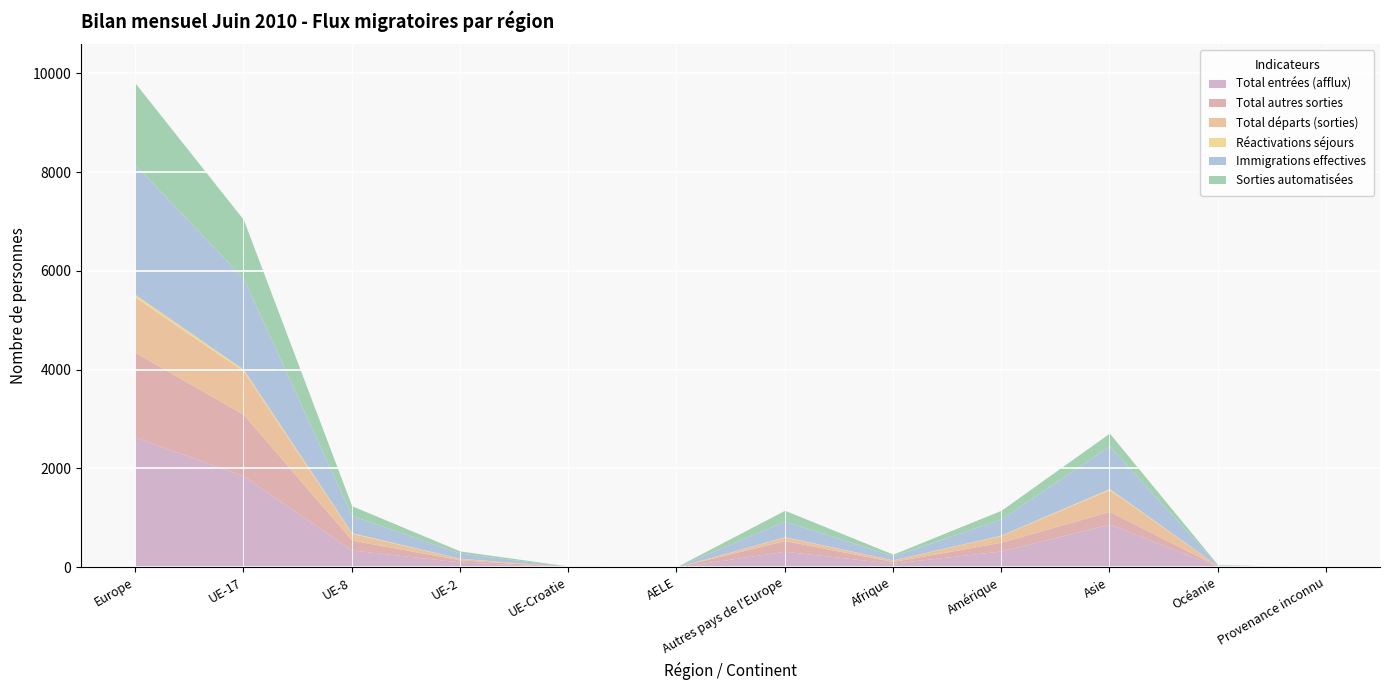

At which label is Total entrées (afflux) closest to 1319?

Asie